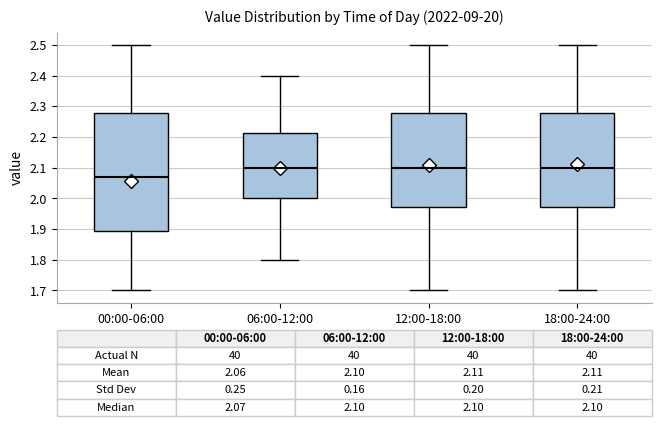

Comparing the boxes themselves (not the whiskers), which one is the tallest?

00:00-06:00